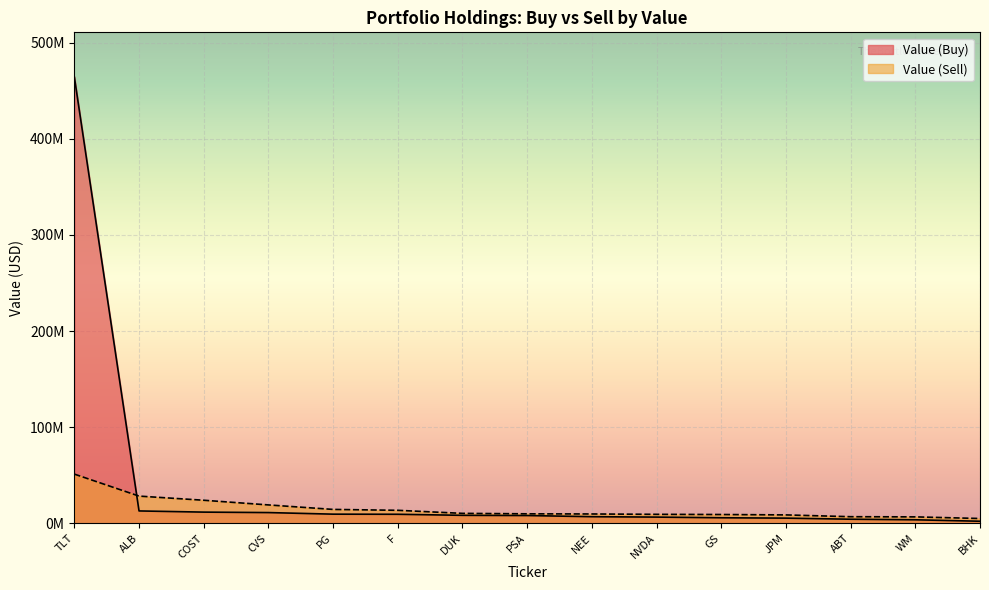

Which has a higher value, DUK or WM?

DUK